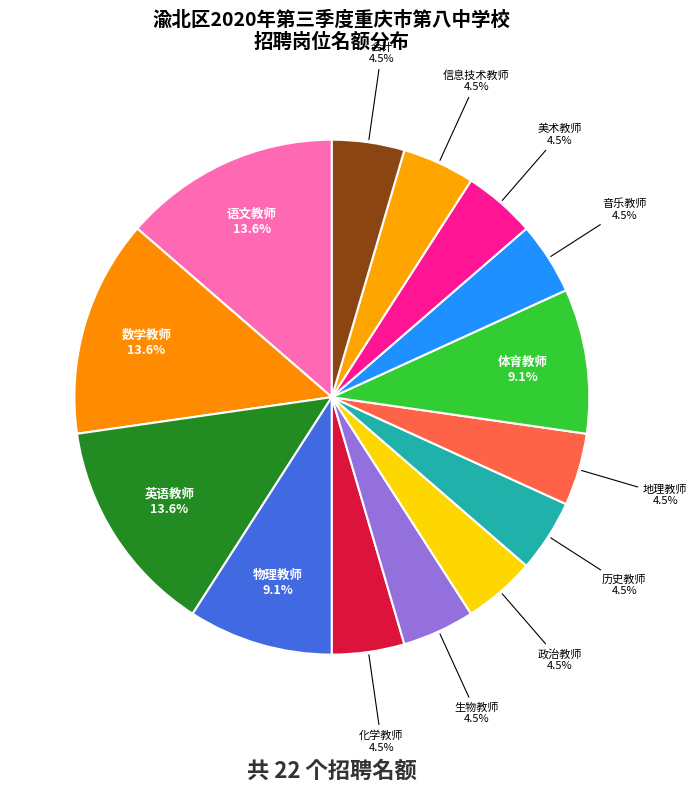

To the nearest percent, what is the average slice percentage?

7%